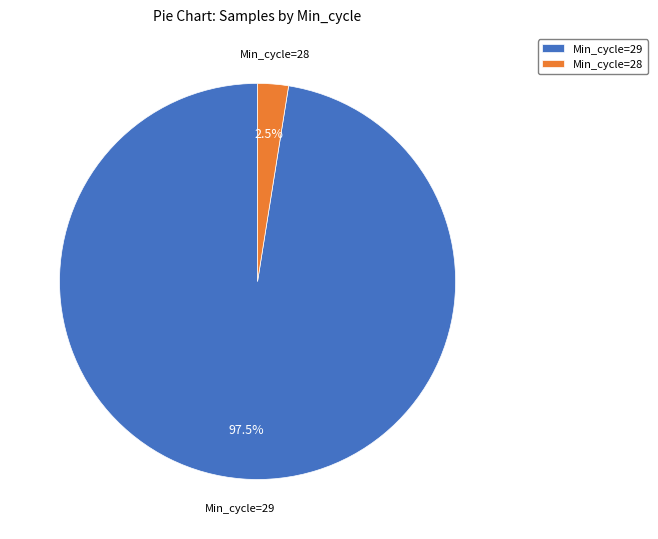

What is the total percentage of Min_cycle=29 and Min_cycle=28?

100.0%